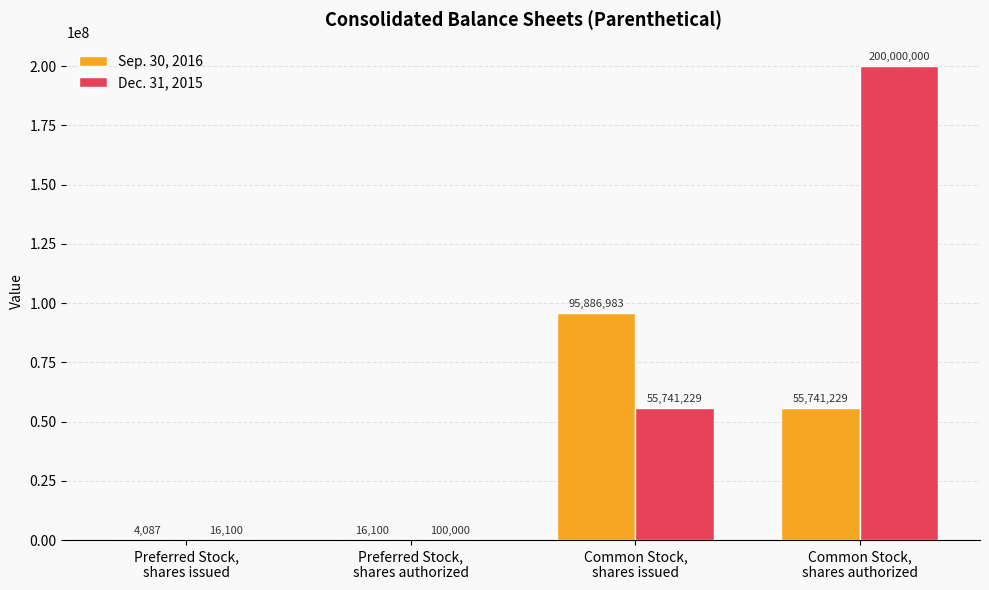

How many categories are shown in the chart?

4